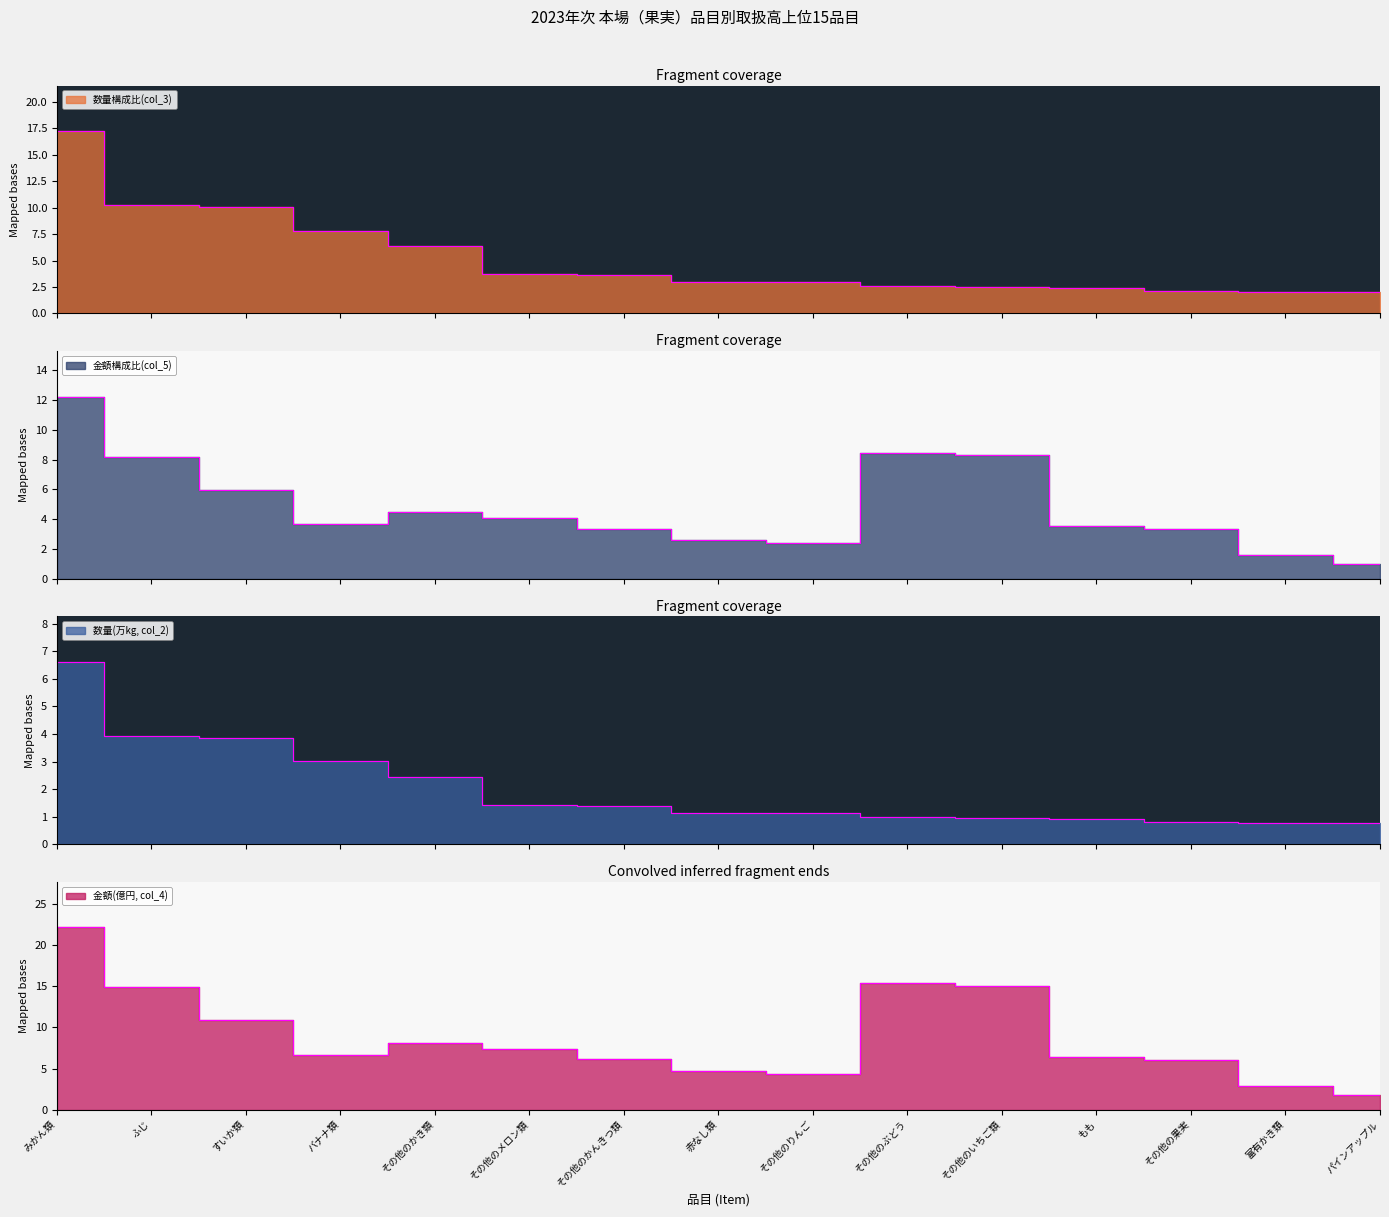

Is the value of 数量(万kg, col_2) at その他のメロン類 greater than the value of 数量構成比(col_3) at その他のかんきつ類?

No